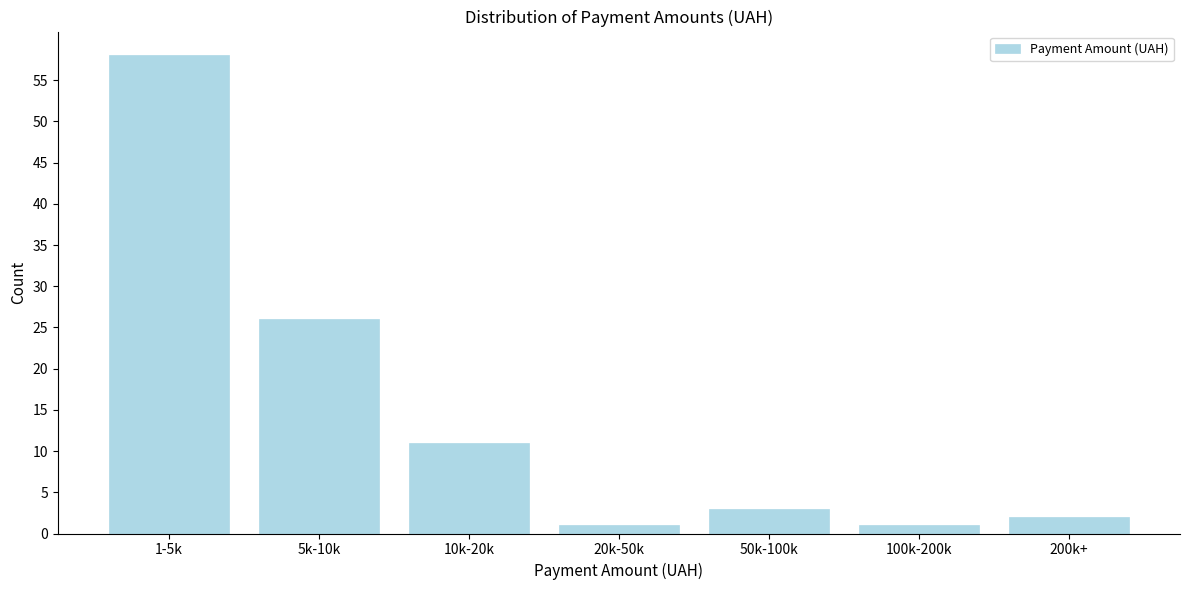

Reading left to right, extract all data points from this chart.

58	26	11	1	3	1	2